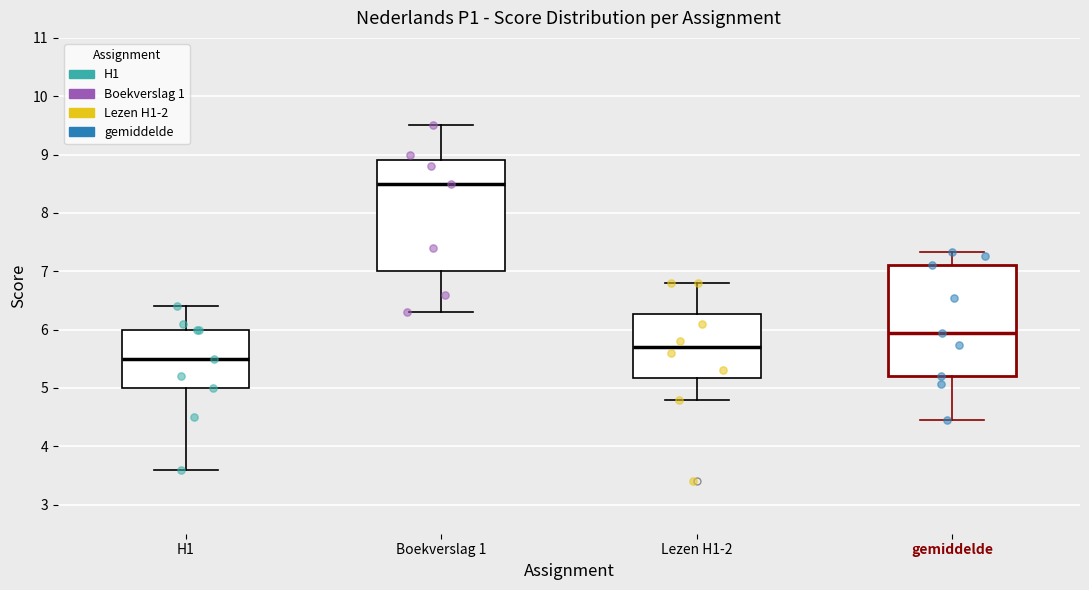

Reading left to right, read every box against the y-axis: the position of its median line, the range the box covers, and the ends of its whiskers. The values are not printed on the chart, so give them approximately, as read against the axis.

H1: median 5.5, box 5.0 to 6.0, whiskers 3.6 to 6.4
Boekverslag 1: median 8.5, box 7.0 to 8.9, whiskers 6.3 to 9.5
Lezen H1-2: median 5.7, box 5.2 to 6.3, whiskers 4.8 to 6.8
gemiddelde: median 5.9, box 5.2 to 7.1, whiskers 4.5 to 7.3